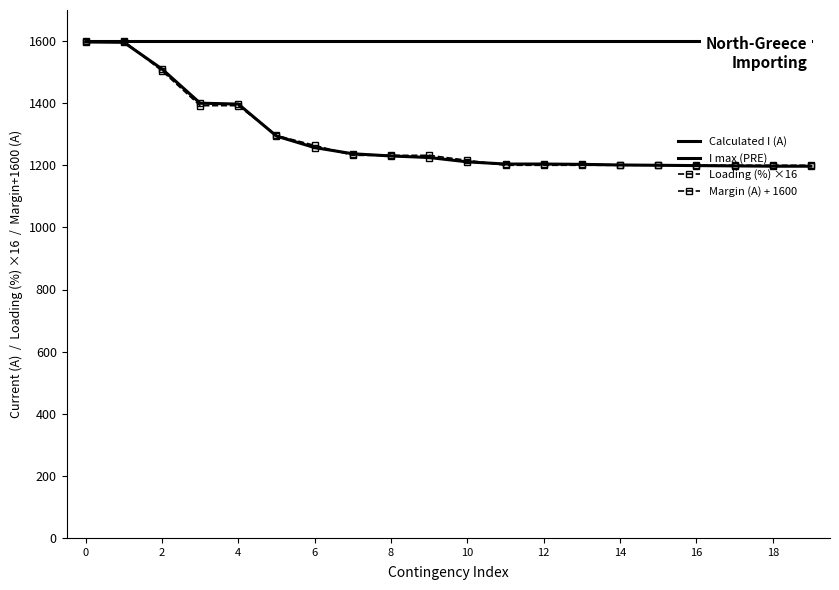

What is the minimum value shown in the chart?

1197